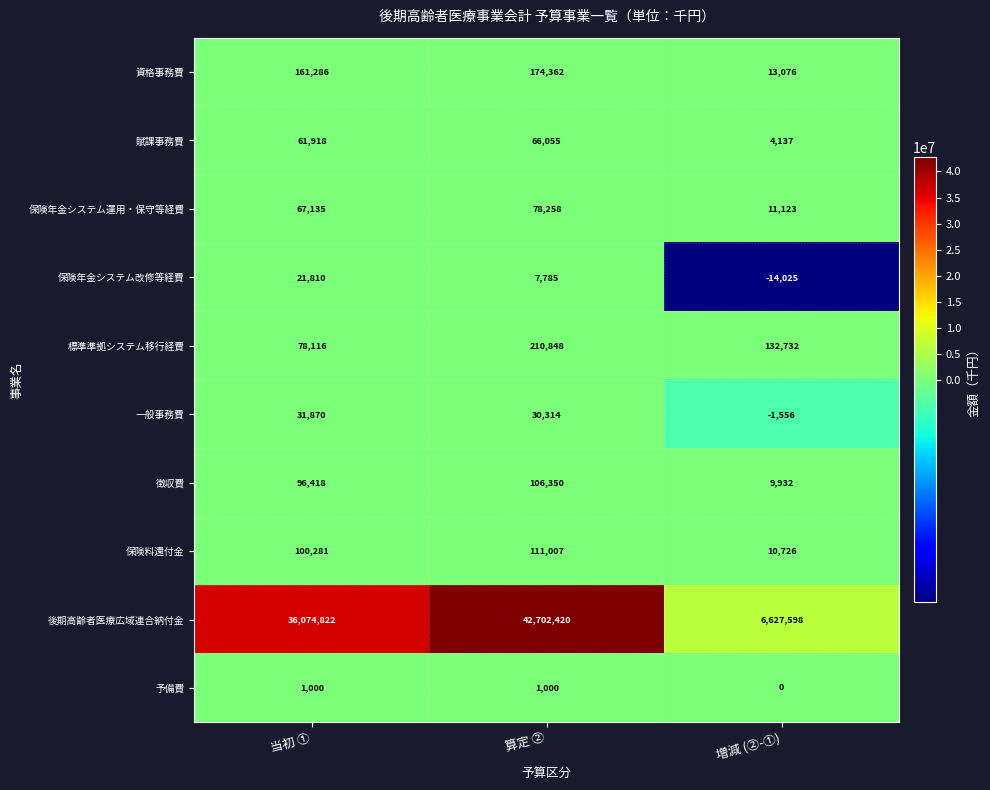

Reading right to left, transcribe all the data shown in this chart.

資格事務費: 増減 (②-①)=13076	算定 ②=174362	当初 ①=161286
賦課事務費: 増減 (②-①)=4137	算定 ②=66055	当初 ①=61918
保険年金システム運用・保守等経費: 増減 (②-①)=11123	算定 ②=78258	当初 ①=67135
保険年金システム改修等経費: 増減 (②-①)=-14025	算定 ②=7785	当初 ①=21810
標準準拠システム移行経費: 増減 (②-①)=132732	算定 ②=210848	当初 ①=78116
一般事務費: 増減 (②-①)=-1556	算定 ②=30314	当初 ①=31870
徴収費: 増減 (②-①)=9932	算定 ②=106350	当初 ①=96418
保険料還付金: 増減 (②-①)=10726	算定 ②=111007	当初 ①=100281
後期高齢者医療広域連合納付金: 増減 (②-①)=6627598	算定 ②=42702420	当初 ①=36074822
予備費: 増減 (②-①)=0	算定 ②=1000	当初 ①=1000